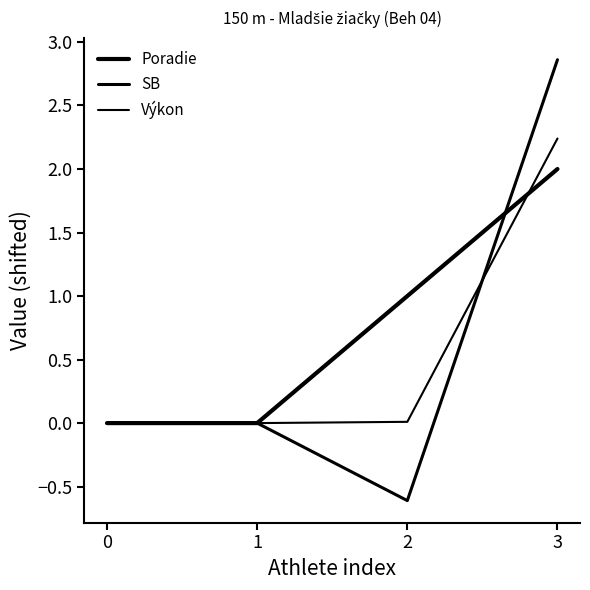

At which category does the chart reach its minimum across all series?

2